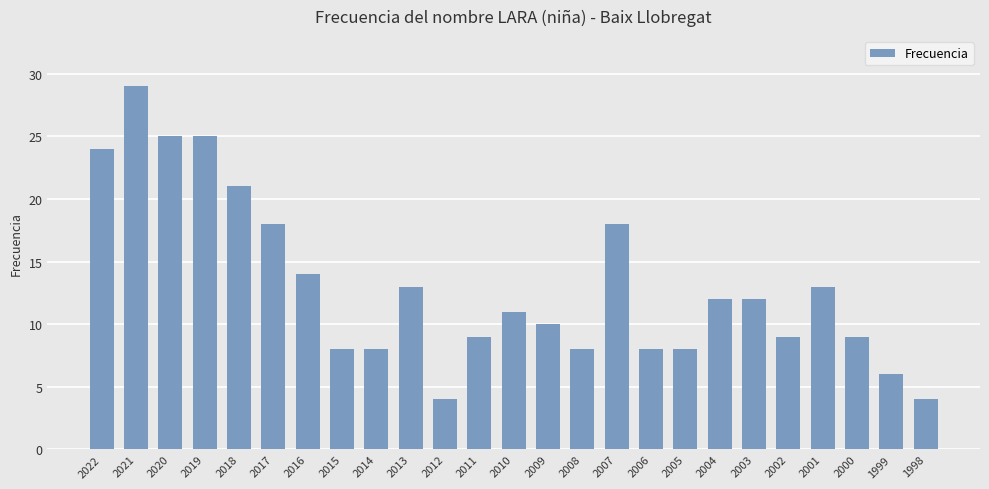

True or false: the data shows 12 at 2005.

False